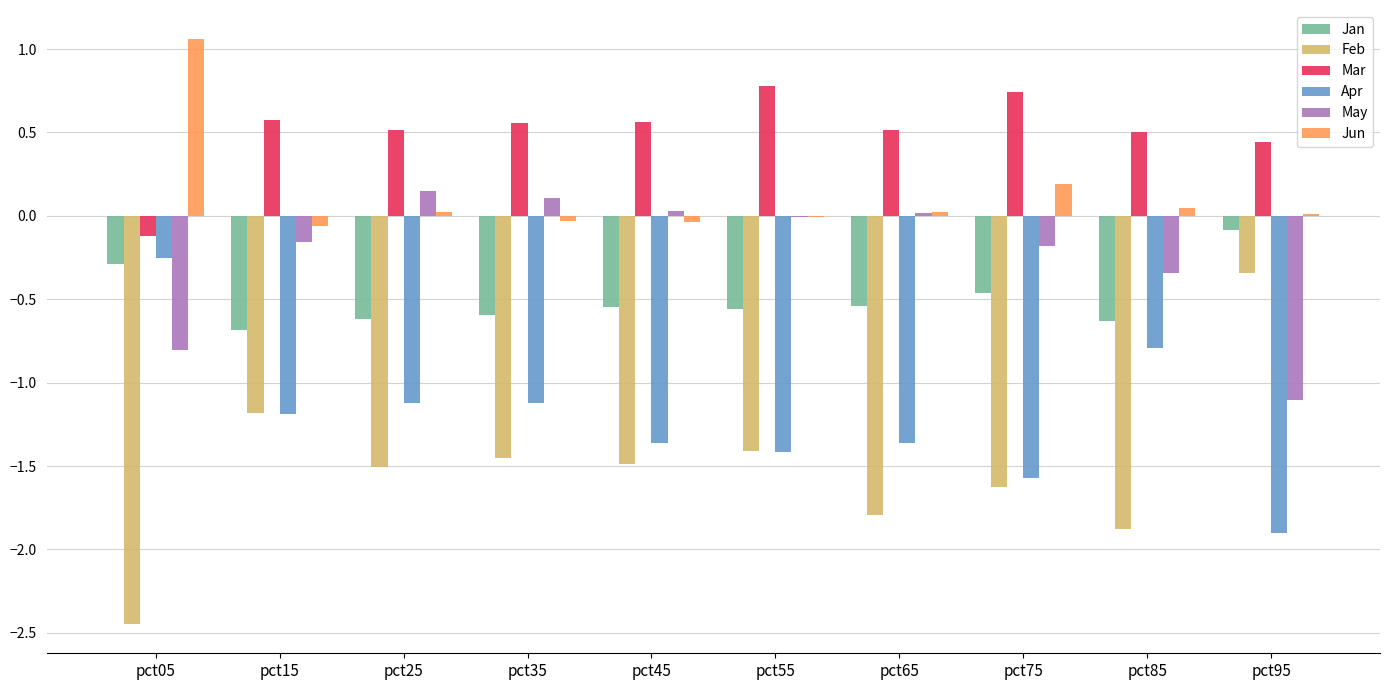

Count the number of data series in this chart.

6